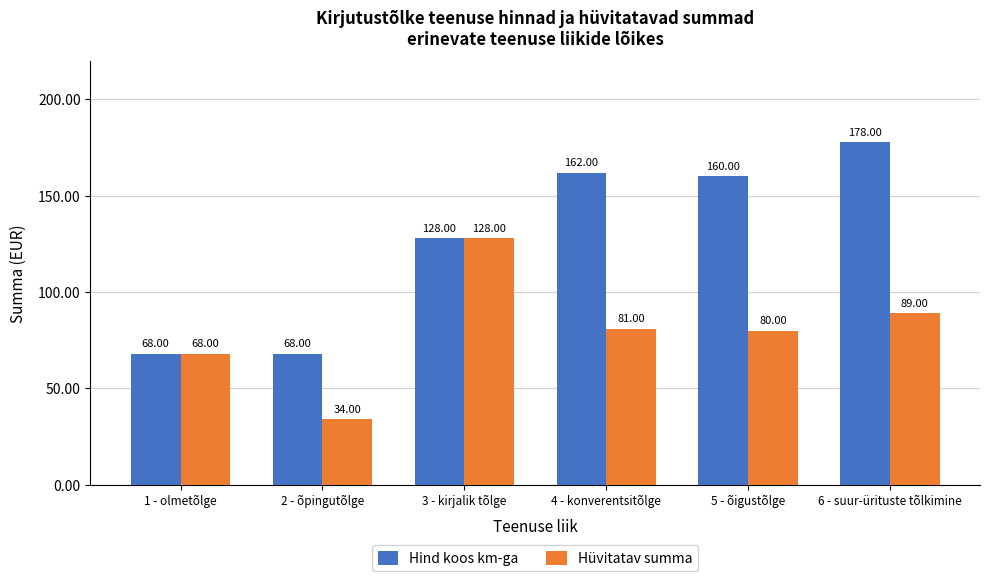

The Hind koos km-ga series shows 92.3 at 1 - olmetõlge. True or false?

False